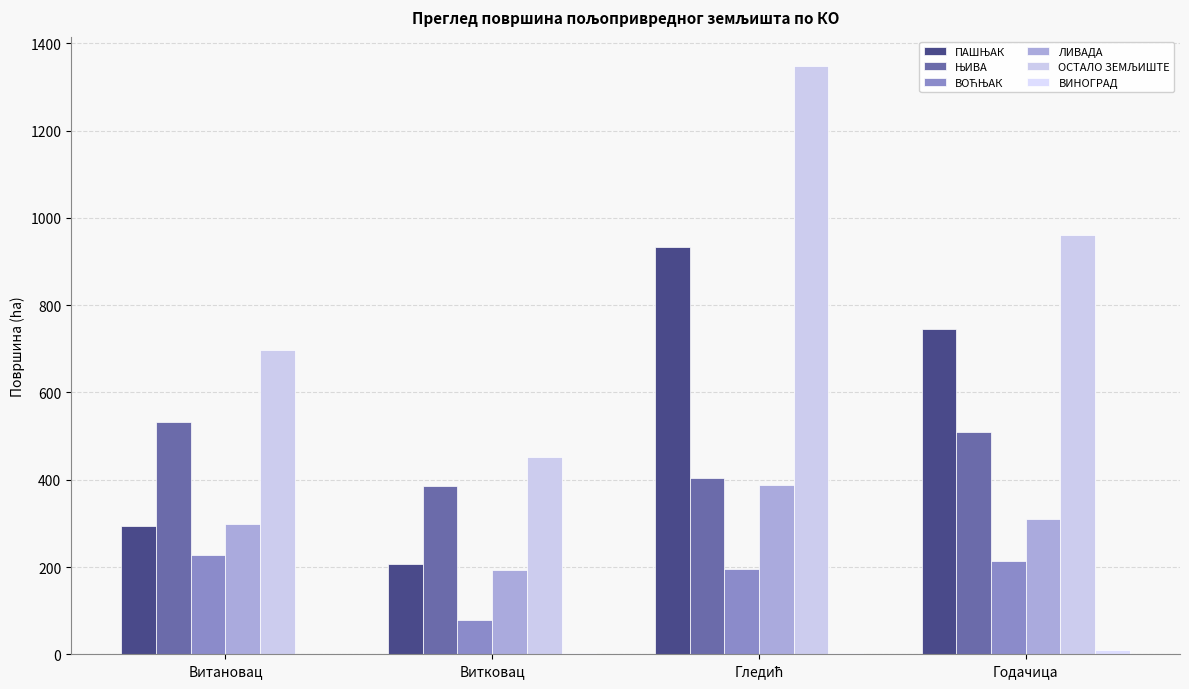

True or false: ЛИВАДА has a value of 311.2 at Годачица.

True